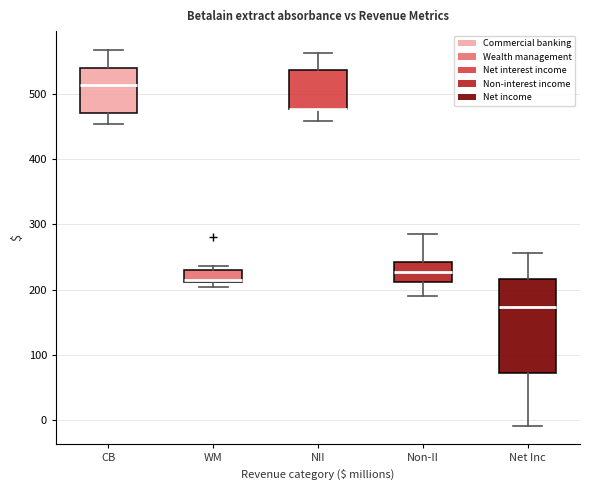

Where is the lower edge of the box for WM on the y-axis? The values are not printed on the chart, so give them approximately, as read against the axis.

210